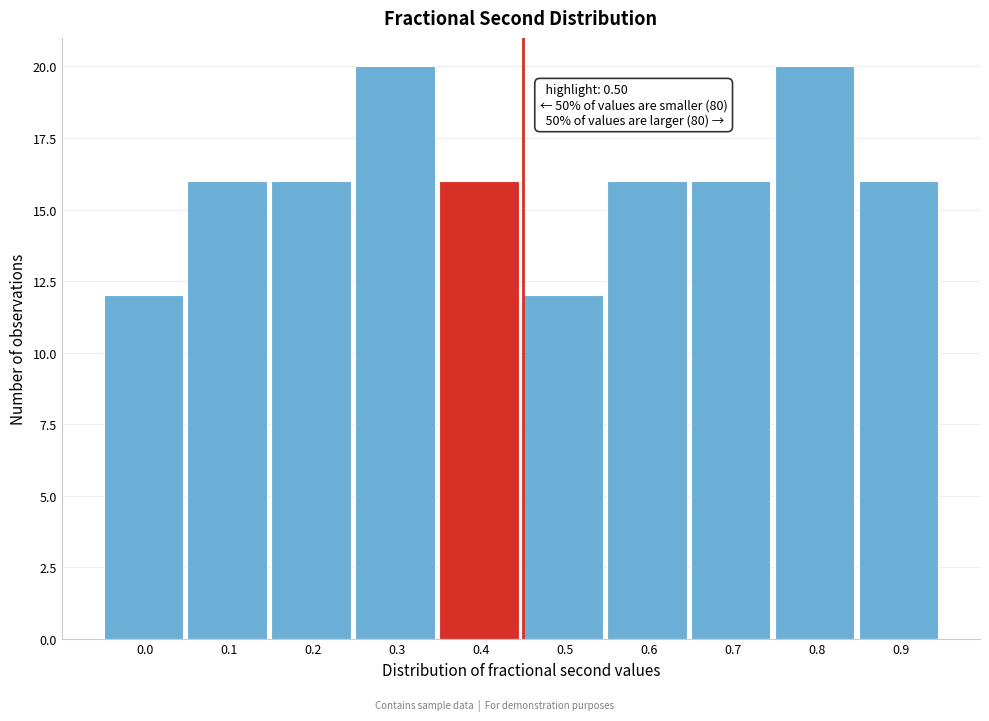

Reading left to right, list all the values displayed in this chart.

0.0=12	0.1=16	0.2=16	0.3=20	0.4=16	0.5=12	0.6=16	0.7=16	0.8=20	0.9=16